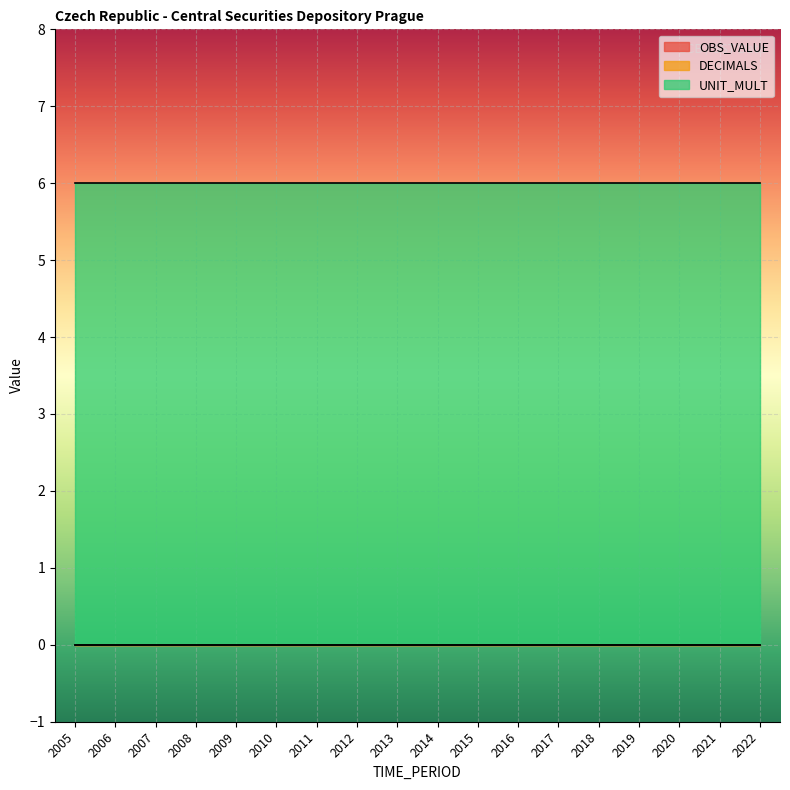

Between 2006 and 2010, which is larger?

2006